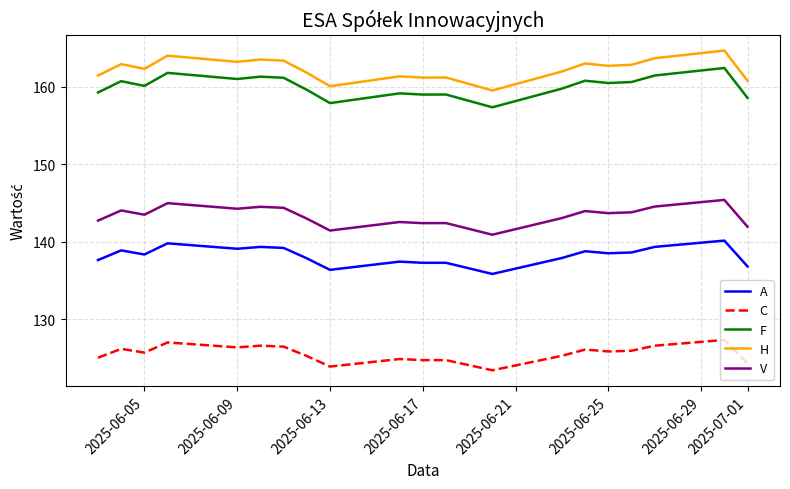

Rank the series by their maximum value, from lowest to highest.

C, A, V, F, H